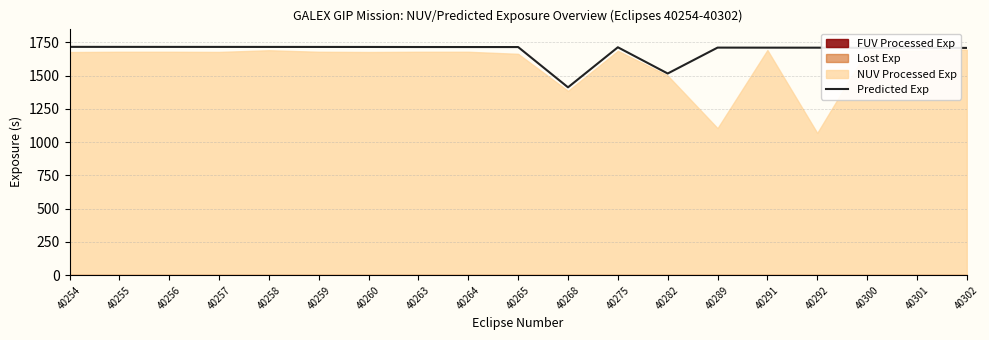

What is the lowest value of the Predicted Exp series?

1412.7